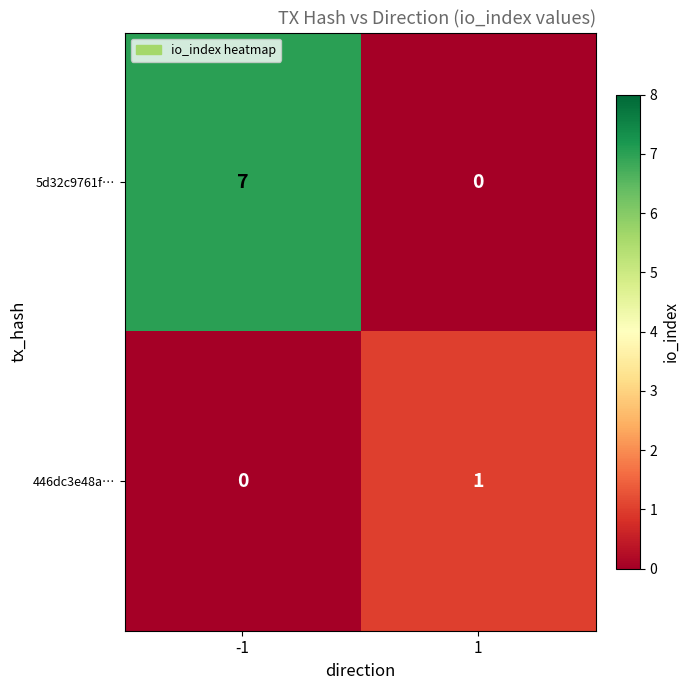

How many values in the 446dc3e48a… series are below 1?

1